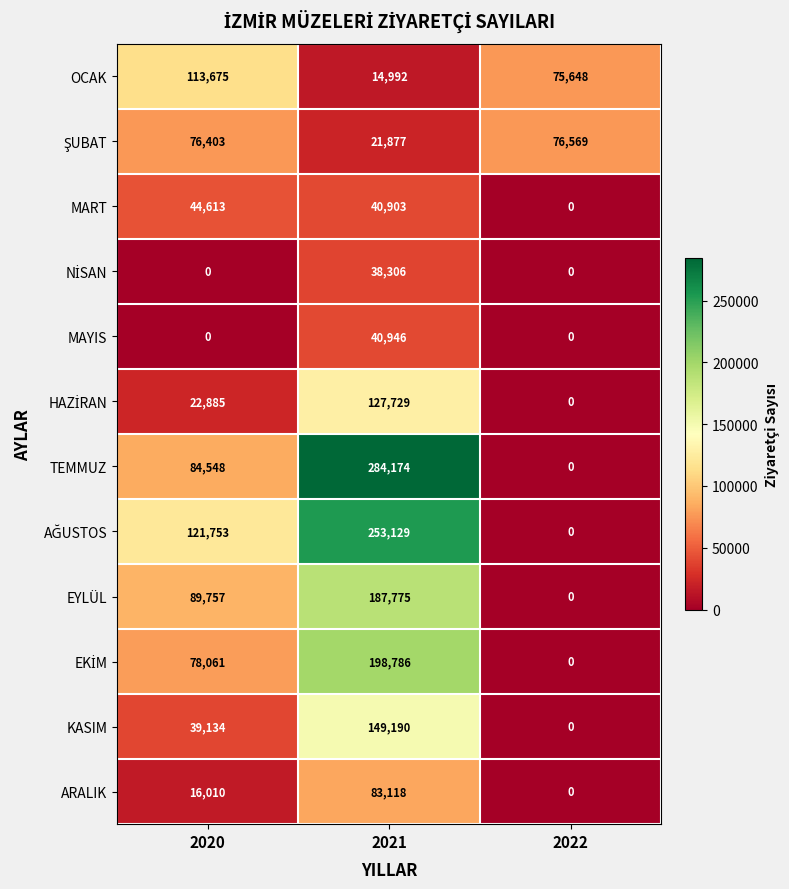

What is the difference between the second highest and minimum values in the ARALIK series?

16010